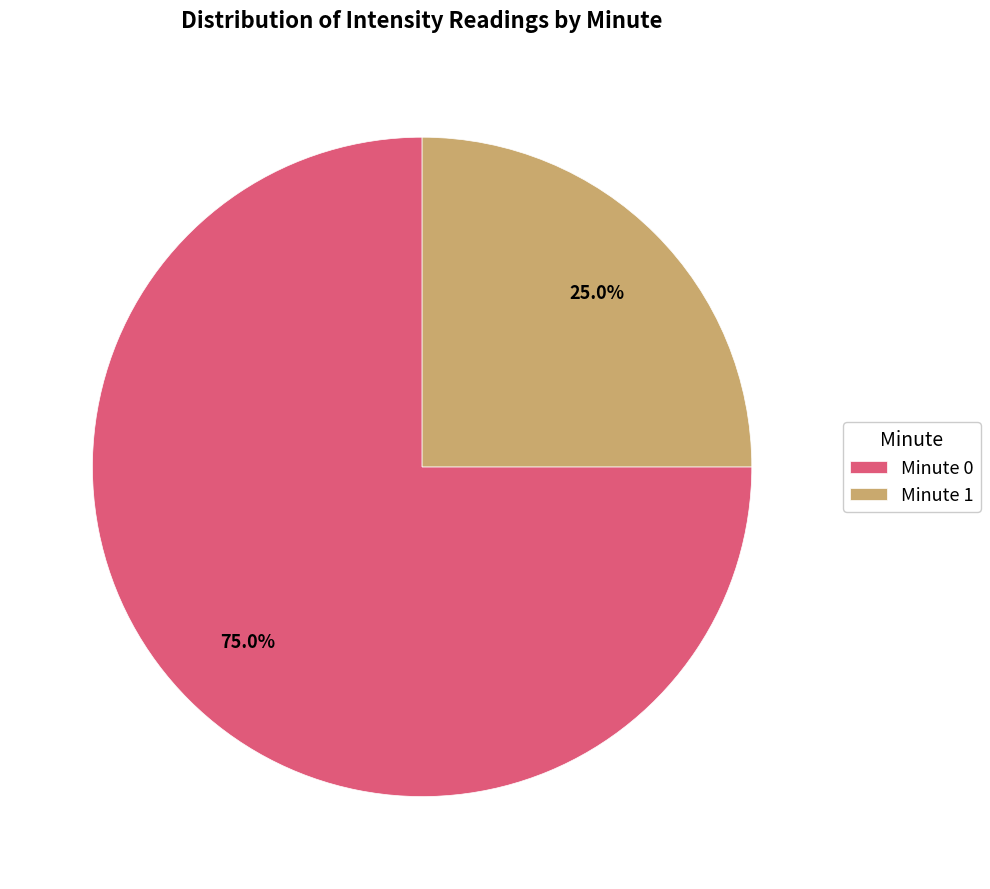

Do Minute 0 and Minute 1 together represent more than half of the pie?

Yes